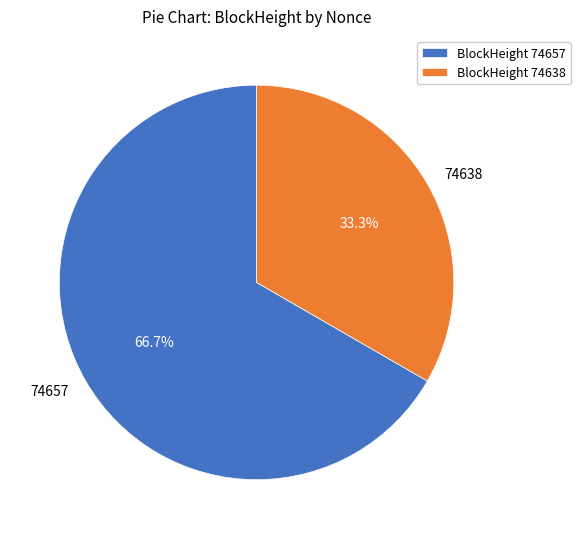

What percentage is NOT represented by 74638?

66.7%